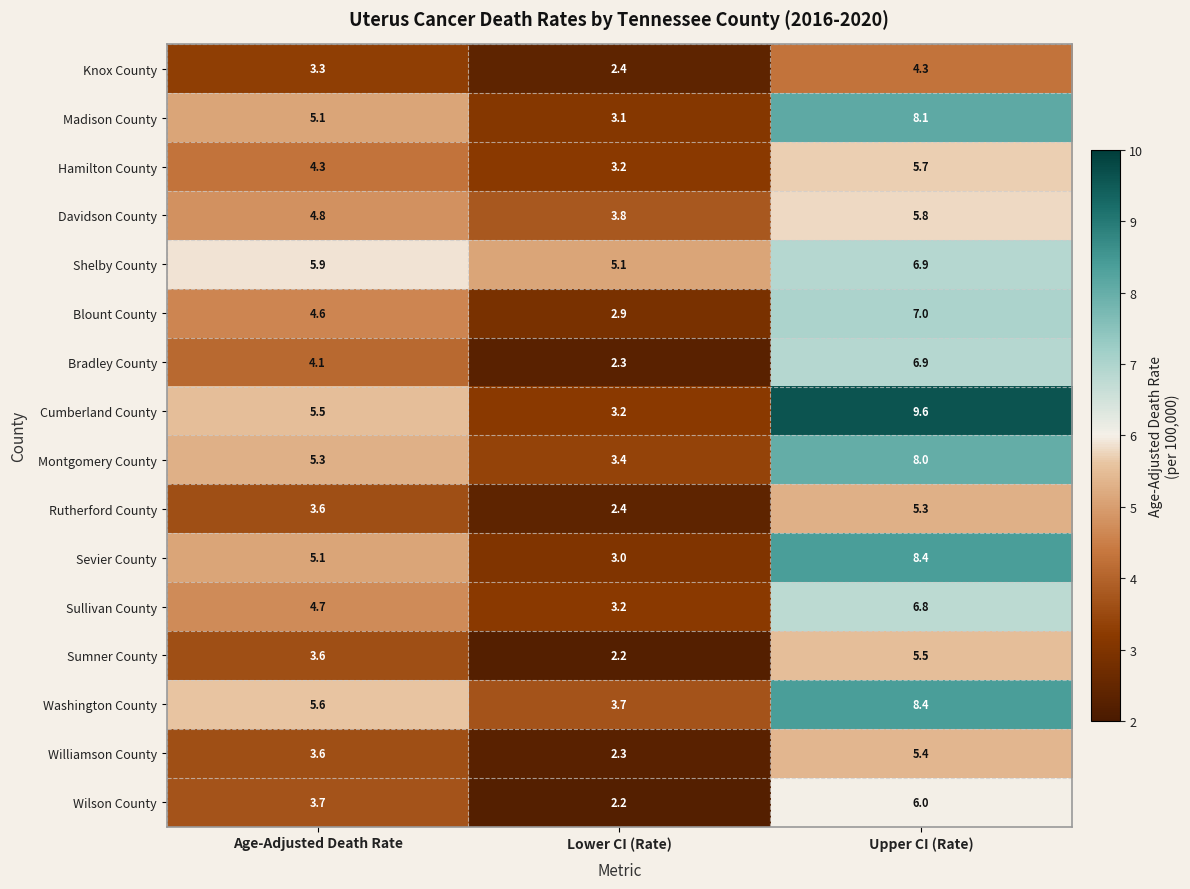

Rank the categories by Davidson County value from highest to lowest.

Upper CI (Rate), Age-Adjusted Death Rate, Lower CI (Rate)